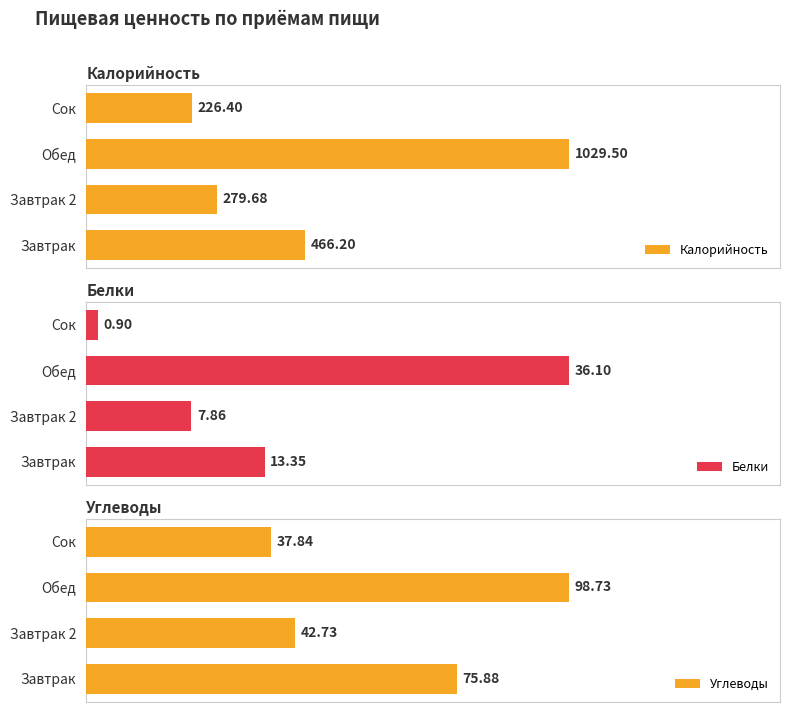

How many values in the Углеводы series are below 75?

2